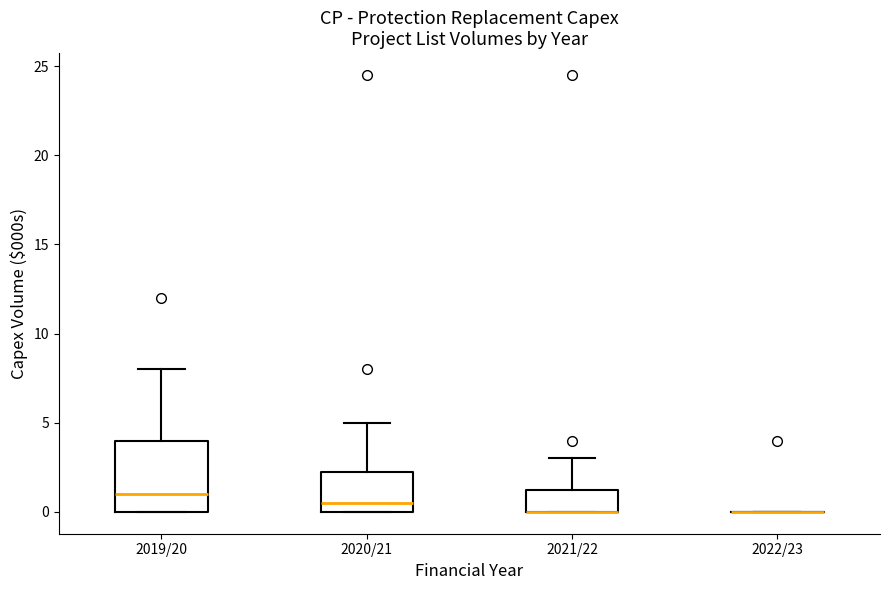

Reading left to right, read every box against the y-axis: the position of its median line, the range the box covers, and the ends of its whiskers. The values are not printed on the chart, so give them approximately, as read against the axis.

2019/20: median 1.0, box 0.0 to 4.0, whiskers 0.0 to 8.0
2020/21: median 0.5, box 0.0 to 2.5, whiskers 0.0 to 5.0
2021/22: median 0.0 (drawn on the box's lower edge), box 0.0 to 1.5, whiskers 0.0 to 3.0
2022/23: box collapsed to a line at 0.0, whiskers 0.0 to 0.0